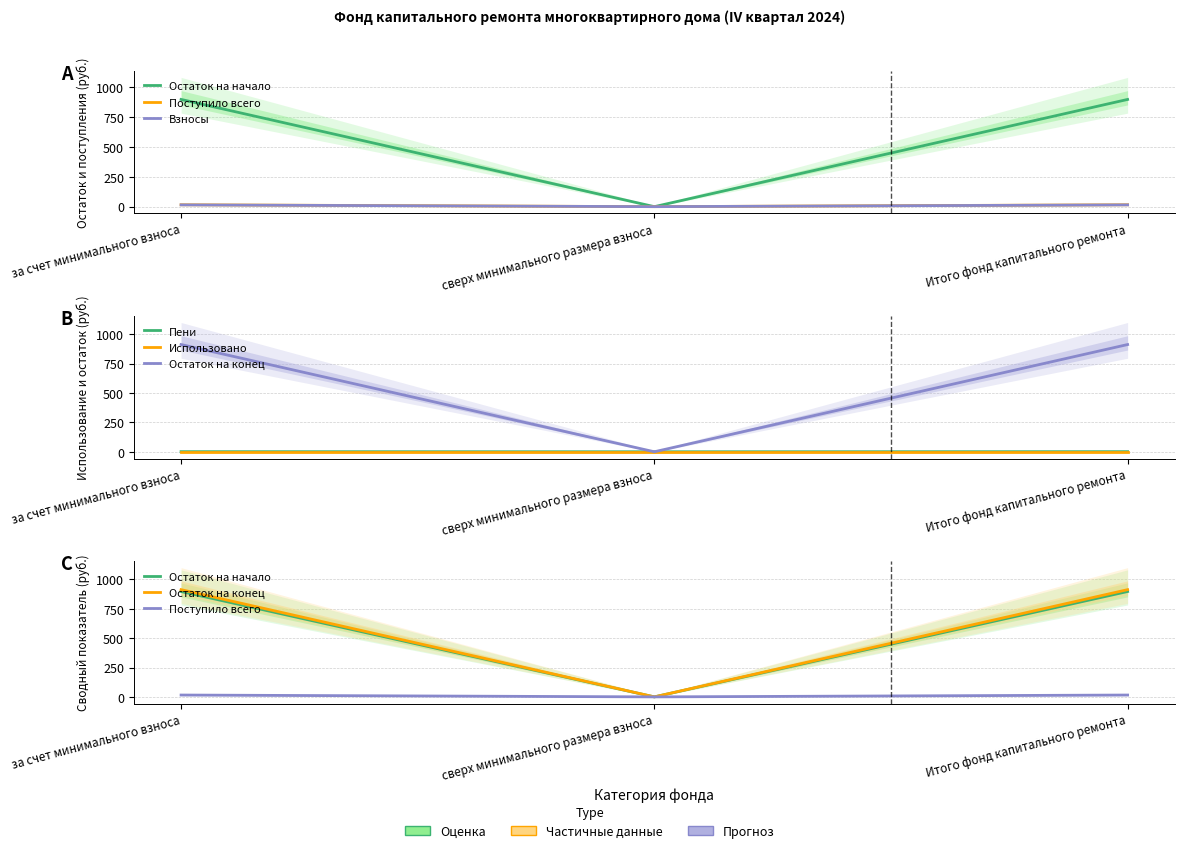

At which label does Остаток на конец first exceed 913?

за счет минимального взноса